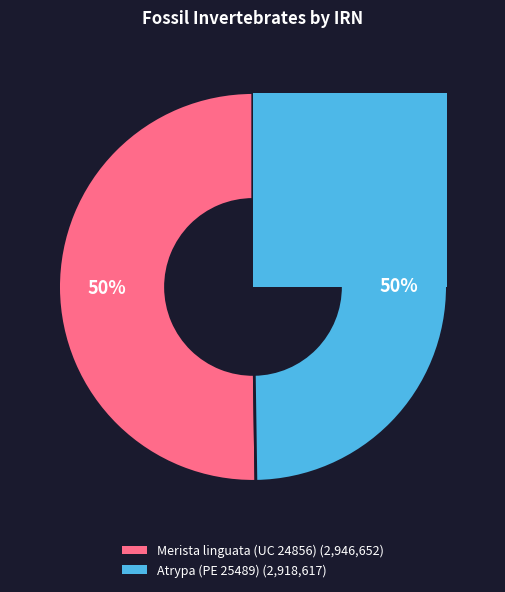

Is it true that Atrypa (PE 25489) is 43% of the pie?

False